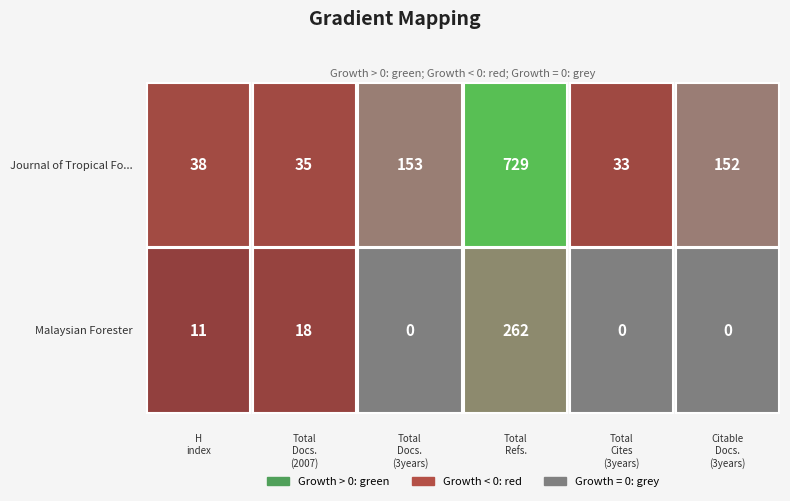

What is the difference between the Journal of Tropical Forest Science values at Citable Docs. (3years) and Total Docs. (3years)?

1